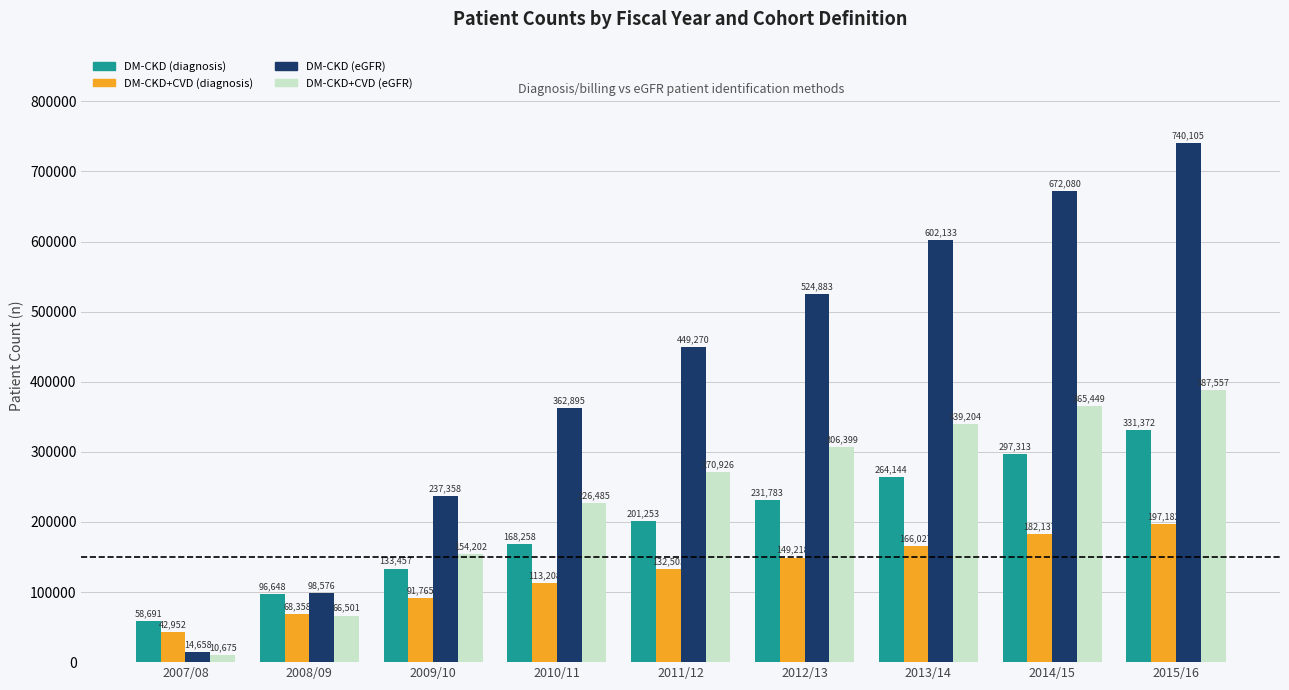

What is the difference between the maximum and minimum values in the DM-CKD (eGFR) series?

725447